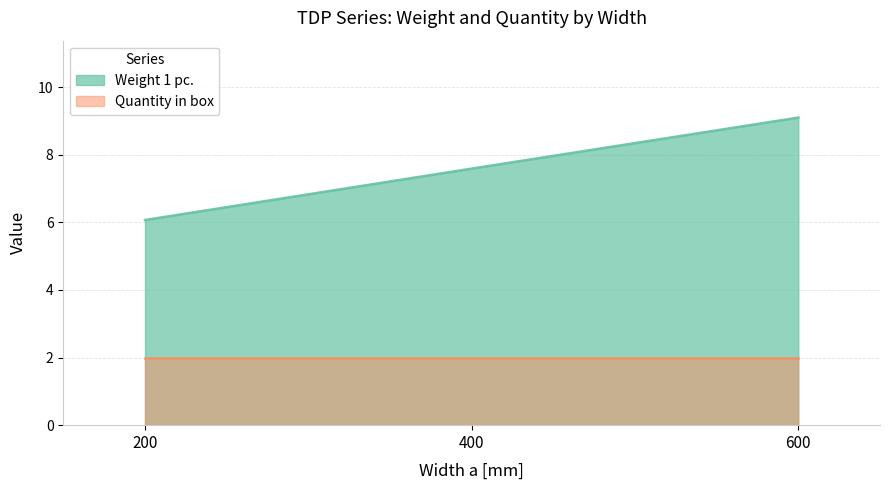

Does the chart have visible grid lines?

Yes